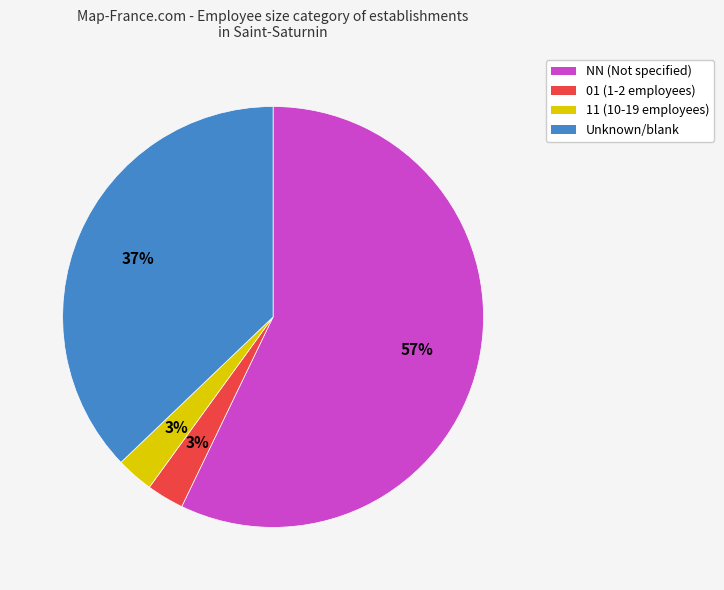

How many slices are in this pie chart?

4